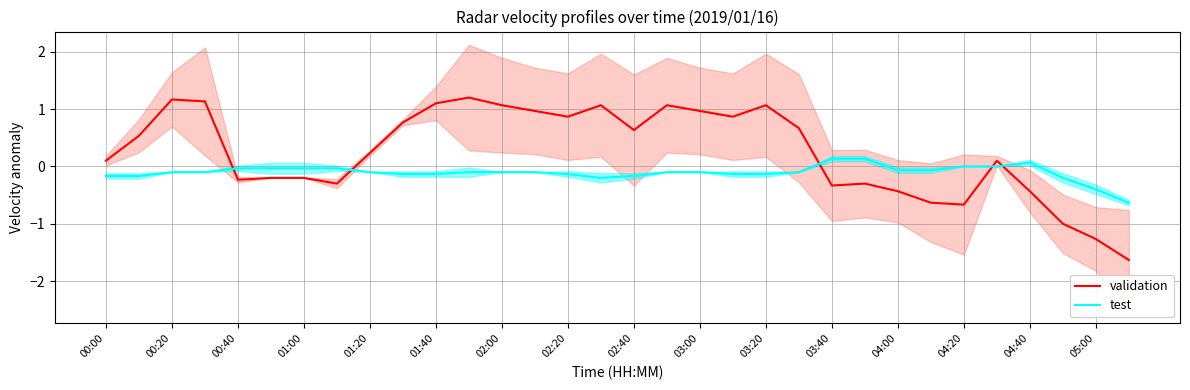

How many values in the test series are below 0?

27